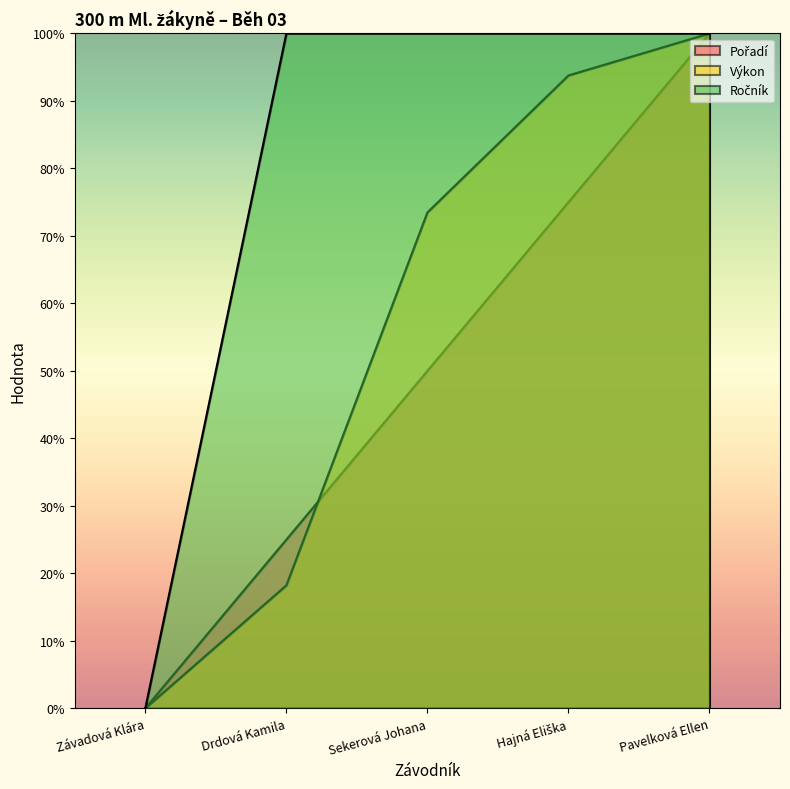

At Sekerová Johana, list the series in order from largest to smallest.

Ročník, Výkon, Pořadí